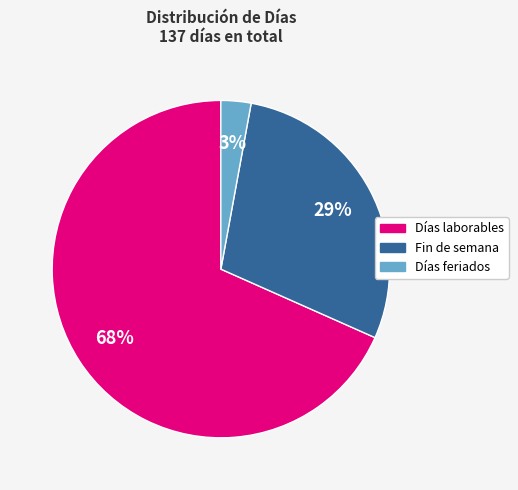

Between Fin de semana and Días laborables, which is larger?

Días laborables